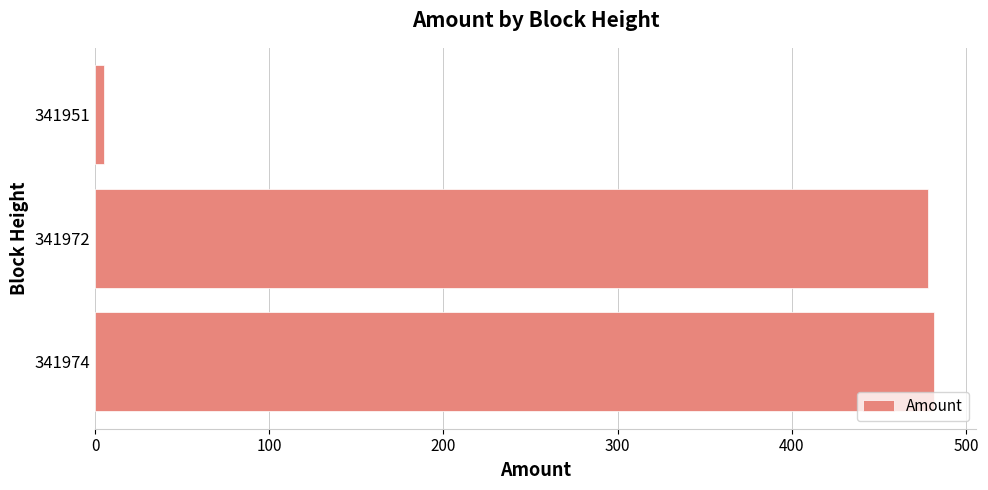

True or false: the data shows 5.0 at 341951.

True